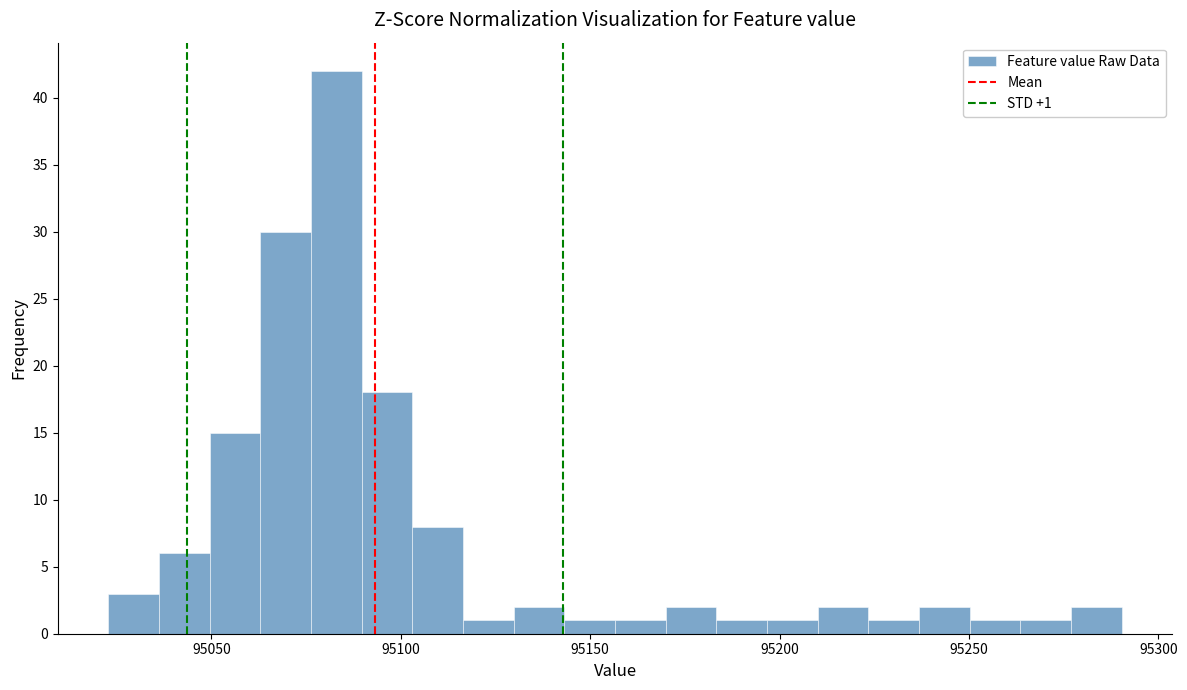

Read against the x-axis, roughly where is the centre of the tallest bar?

95085